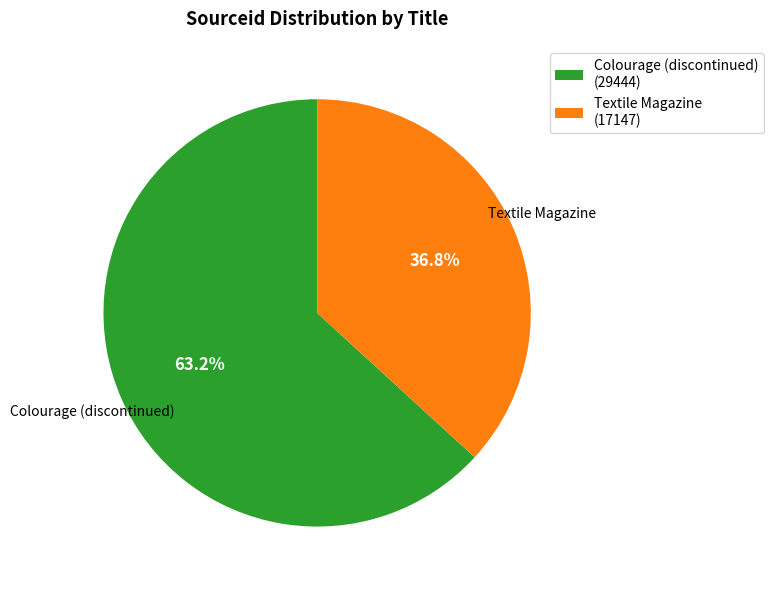

What portion of the pie excludes Textile Magazine?

63.2%